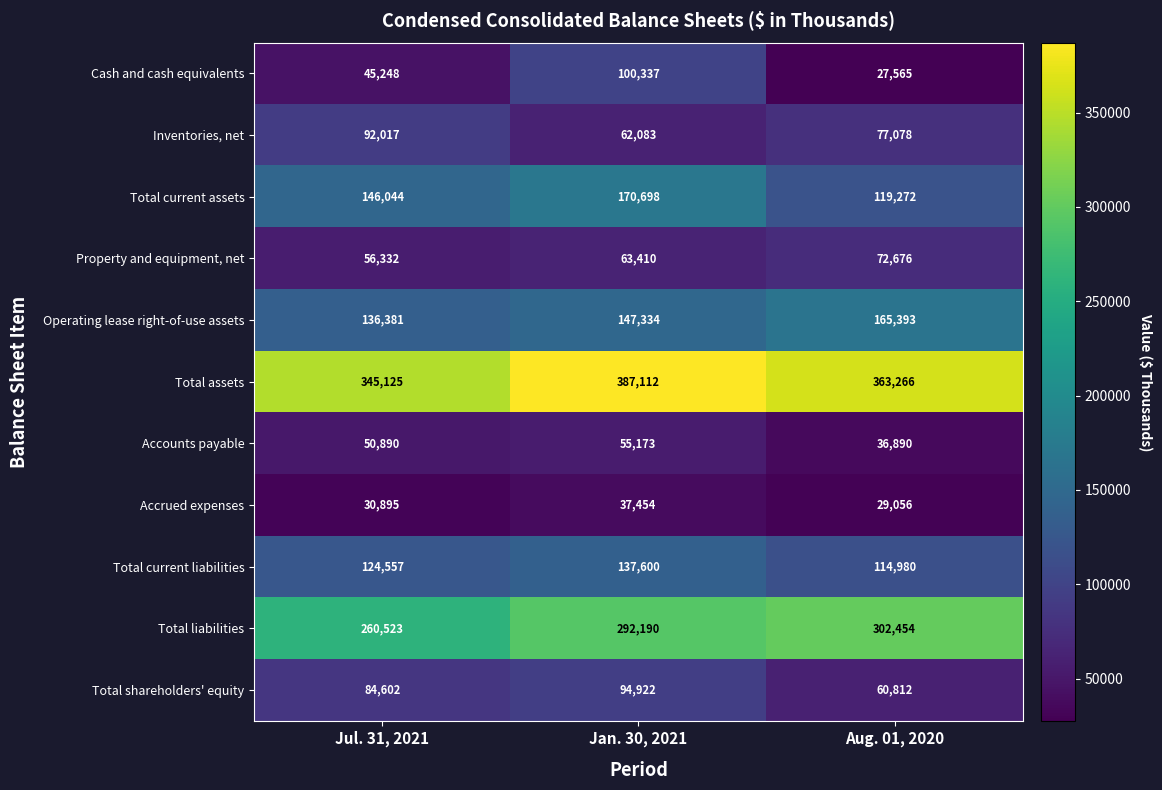

What is the maximum value shown in the chart?

387112